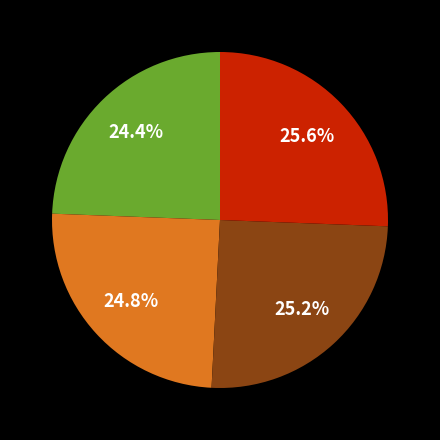

How many slices are in this pie chart?

4